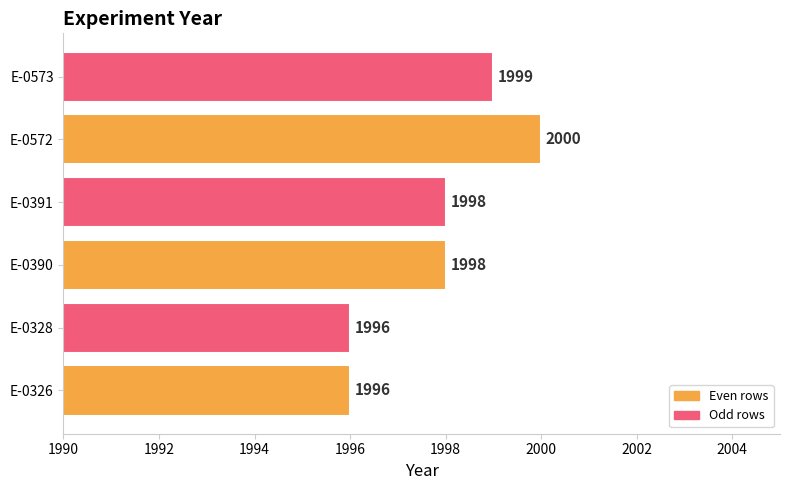

What is the sum of all values?

11987